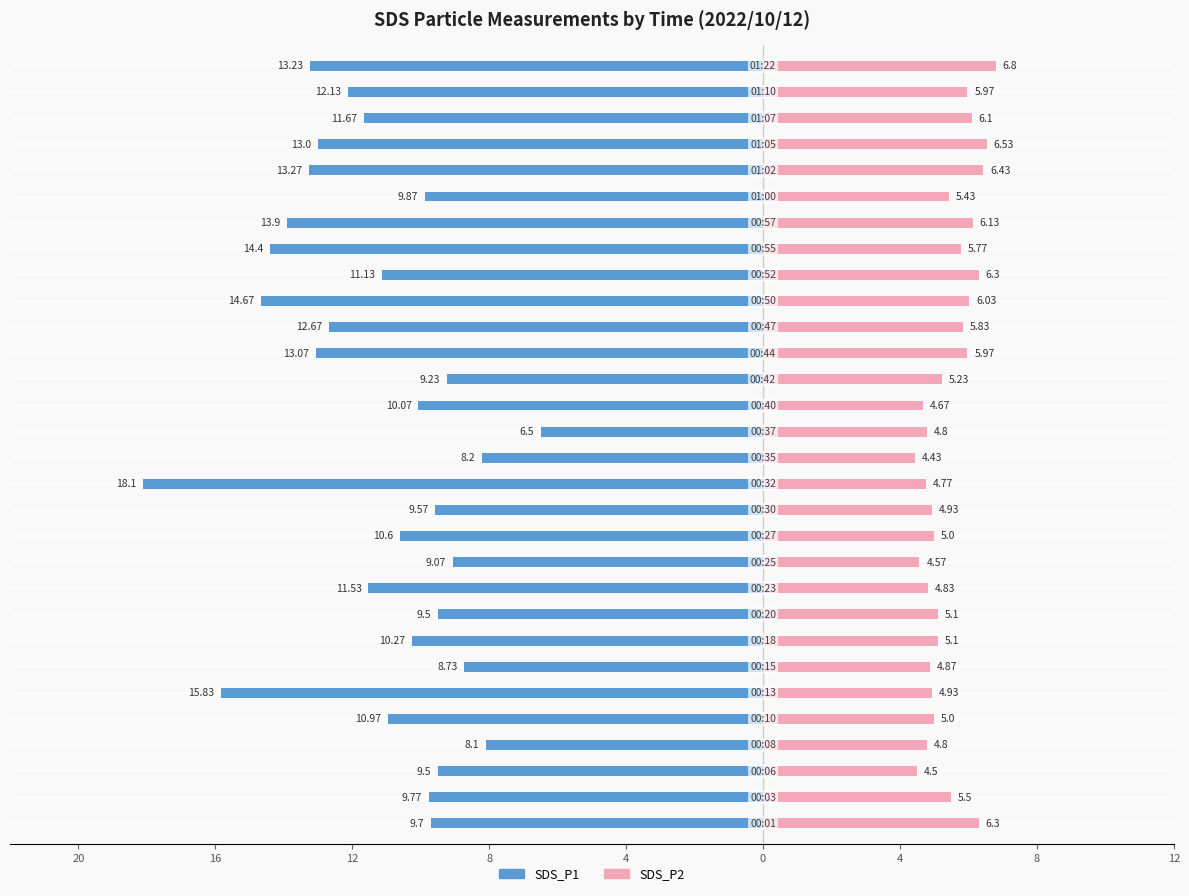

What is the value of the SDS_P1 bar at the 11th from the left?

-9.1